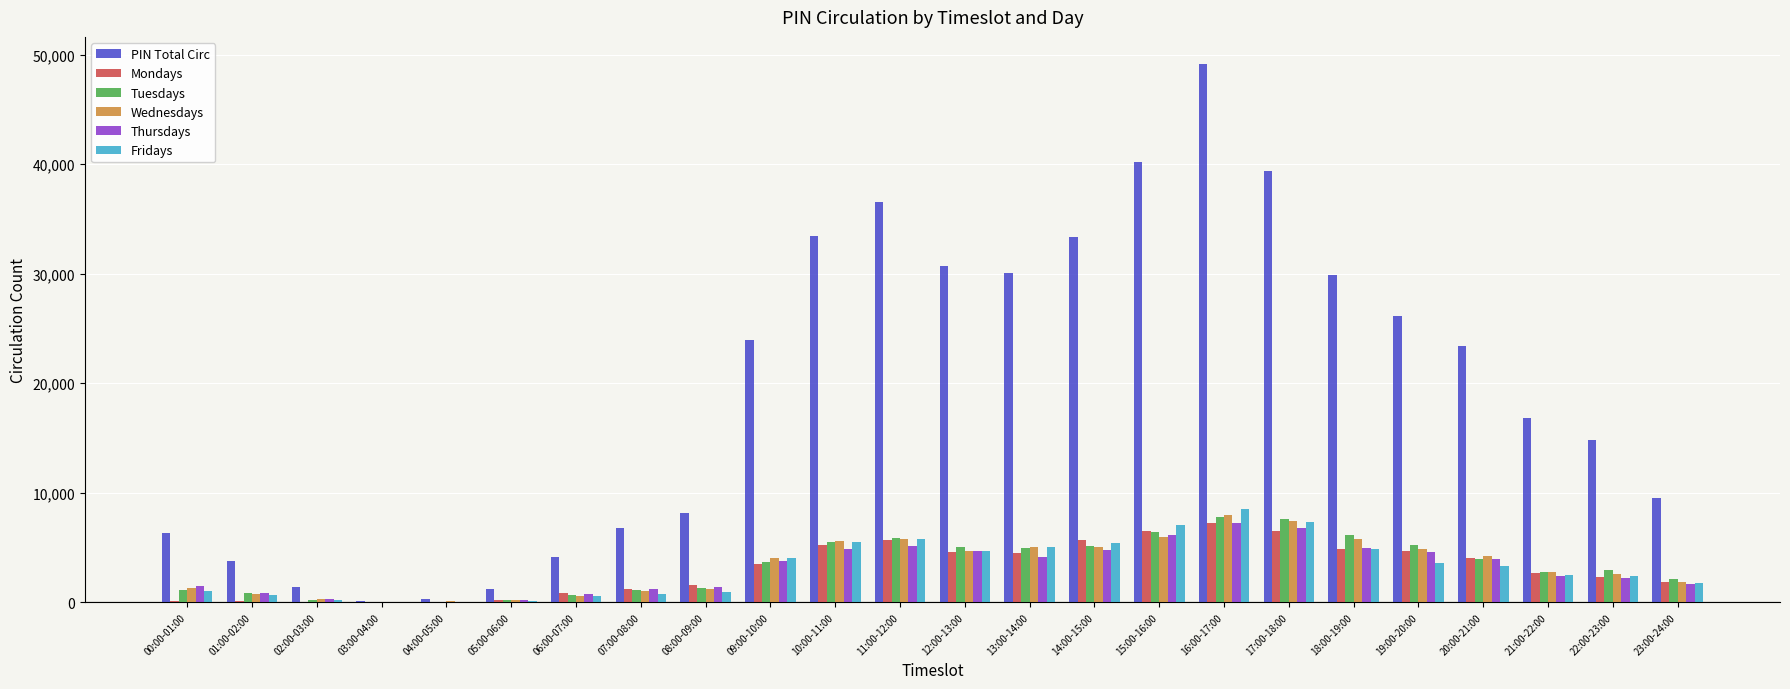

How many categories are shown in the chart?

24